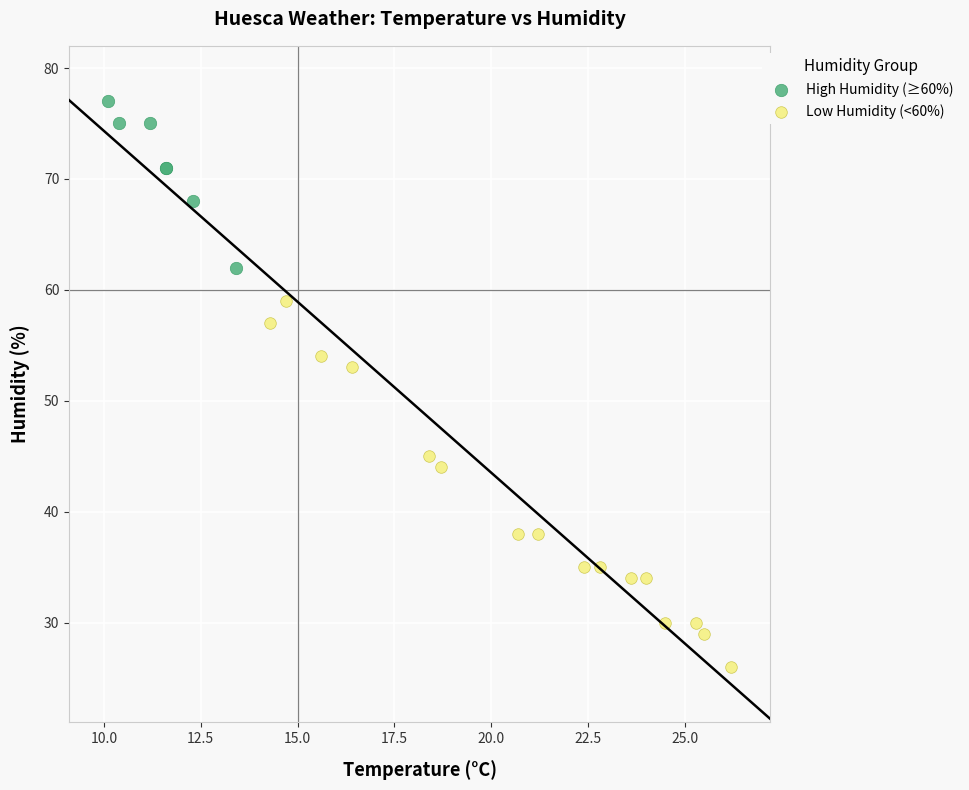

Which series contains the lowest Y value?

Low Humidity (<60%)